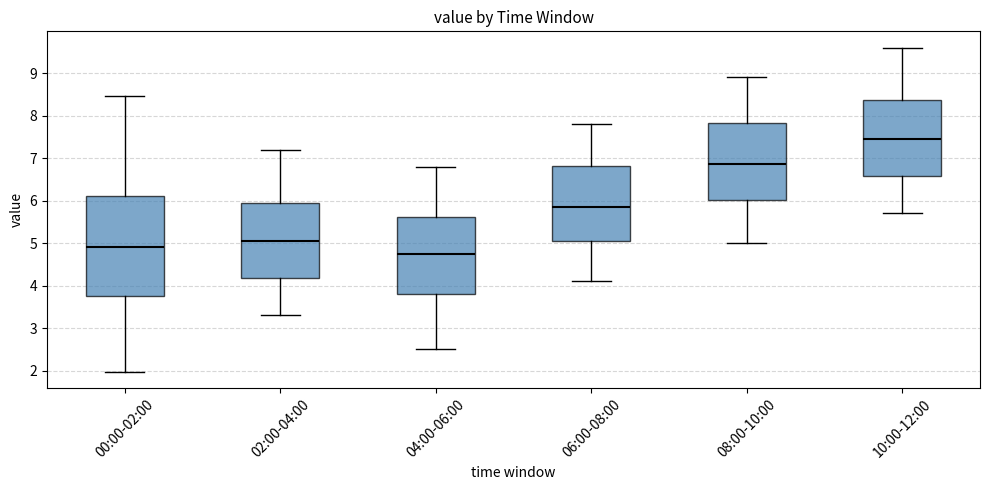

Comparing the boxes themselves (not the whiskers), which one is the tallest?

00:00-02:00